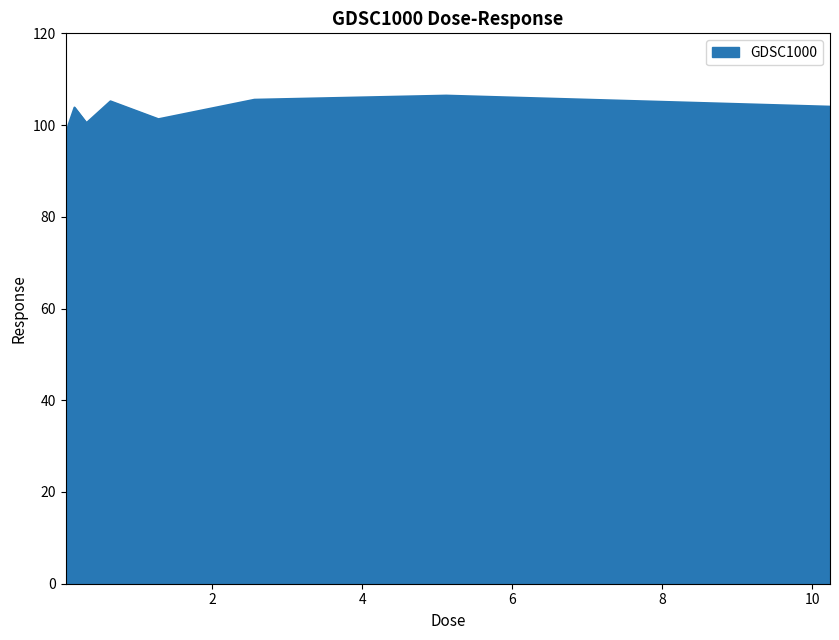

What is the smallest value displayed?

97.1